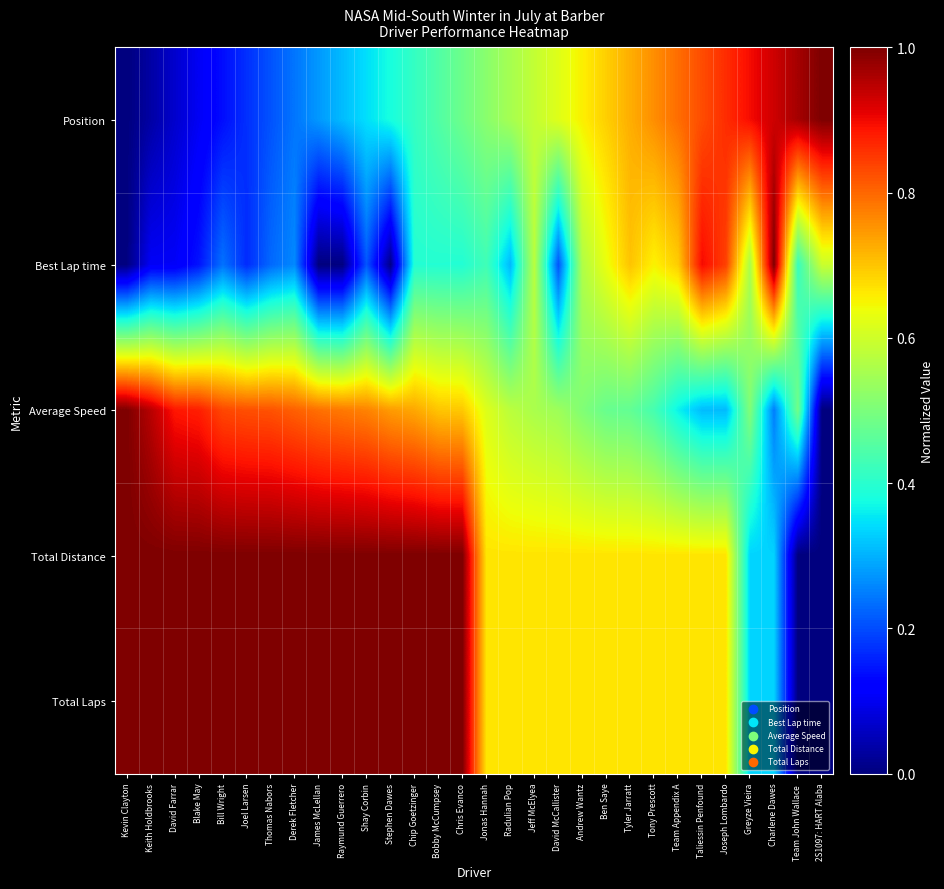

Reading left to right, extract all data points from this chart.

Position: Kevin Clayton=0.0	Keith Holdbrooks=0.0	David Farrar=0.1	Blake May=0.1	Bill Wright=0.1	Joel Larsen=0.2	Thomas Nabors=0.2	Derek Fletcher=0.2	James McLellan=0.3	Raymund Guerrero=0.3	Shay Corbin=0.3	Stephen Dawes=0.4	Chip Goetzinger=0.4	Bobby McCumpsey=0.4	Chris Evanco=0.5	Jonas Hannah=0.5	Radulian Pop=0.6	Jeff McElyea=0.6	David McCallister=0.6	Andrew Wantz=0.7	Ben Saye=0.7	Tyler Jarratt=0.7	Tony Prescott=0.8	Team Appendix A=0.8	Taliessin Penfound=0.8	Joseph Lombardo=0.9	Greyze Vieira=0.9	Charlene Dawes=0.9	Team John Wallace =1.0	2S1097: HART Alaba=1.0
Best Lap time: Kevin Clayton=0.0	Keith Holdbrooks=0.1	David Farrar=0.1	Blake May=0.1	Bill Wright=0.2	Joel Larsen=0.2	Thomas Nabors=0.2	Derek Fletcher=0.3	James McLellan=0.0	Raymund Guerrero=0.0	Shay Corbin=0.2	Stephen Dawes=0.0	Chip Goetzinger=0.4	Bobby McCumpsey=0.4	Chris Evanco=0.4	Jonas Hannah=0.4	Radulian Pop=0.3	Jeff McElyea=0.6	David McCallister=0.2	Andrew Wantz=0.6	Ben Saye=0.6	Tyler Jarratt=0.7	Tony Prescott=0.7	Team Appendix A=0.7	Taliessin Penfound=0.9	Joseph Lombardo=0.8	Greyze Vieira=0.6	Charlene Dawes=1.0	Team John Wallace =0.4	2S1097: HART Alaba=0.6
Average Speed: Kevin Clayton=1.0	Keith Holdbrooks=0.9	David Farrar=0.9	Blake May=0.9	Bill Wright=0.8	Joel Larsen=0.8	Thomas Nabors=0.8	Derek Fletcher=0.8	James McLellan=0.8	Raymund Guerrero=0.8	Shay Corbin=0.8	Stephen Dawes=0.7	Chip Goetzinger=0.7	Bobby McCumpsey=0.7	Chris Evanco=0.7	Jonas Hannah=0.6	Radulian Pop=0.6	Jeff McElyea=0.6	David McCallister=0.5	Andrew Wantz=0.5	Ben Saye=0.5	Tyler Jarratt=0.5	Tony Prescott=0.4	Team Appendix A=0.4	Taliessin Penfound=0.3	Joseph Lombardo=0.3	Greyze Vieira=0.5	Charlene Dawes=0.2	Team John Wallace =0.5	2S1097: HART Alaba=0.0
Total Distance: Kevin Clayton=1.0	Keith Holdbrooks=1.0	David Farrar=1.0	Blake May=1.0	Bill Wright=1.0	Joel Larsen=1.0	Thomas Nabors=1.0	Derek Fletcher=1.0	James McLellan=1.0	Raymund Guerrero=1.0	Shay Corbin=1.0	Stephen Dawes=1.0	Chip Goetzinger=1.0	Bobby McCumpsey=1.0	Chris Evanco=1.0	Jonas Hannah=0.7	Radulian Pop=0.7	Jeff McElyea=0.7	David McCallister=0.7	Andrew Wantz=0.7	Ben Saye=0.7	Tyler Jarratt=0.7	Tony Prescott=0.7	Team Appendix A=0.7	Taliessin Penfound=0.7	Joseph Lombardo=0.7	Greyze Vieira=0.3	Charlene Dawes=0.3	Team John Wallace =0.0	2S1097: HART Alaba=0.0
Total Laps: Kevin Clayton=1.0	Keith Holdbrooks=1.0	David Farrar=1.0	Blake May=1.0	Bill Wright=1.0	Joel Larsen=1.0	Thomas Nabors=1.0	Derek Fletcher=1.0	James McLellan=1.0	Raymund Guerrero=1.0	Shay Corbin=1.0	Stephen Dawes=1.0	Chip Goetzinger=1.0	Bobby McCumpsey=1.0	Chris Evanco=1.0	Jonas Hannah=0.7	Radulian Pop=0.7	Jeff McElyea=0.7	David McCallister=0.7	Andrew Wantz=0.7	Ben Saye=0.7	Tyler Jarratt=0.7	Tony Prescott=0.7	Team Appendix A=0.7	Taliessin Penfound=0.7	Joseph Lombardo=0.7	Greyze Vieira=0.3	Charlene Dawes=0.3	Team John Wallace =0.0	2S1097: HART Alaba=0.0